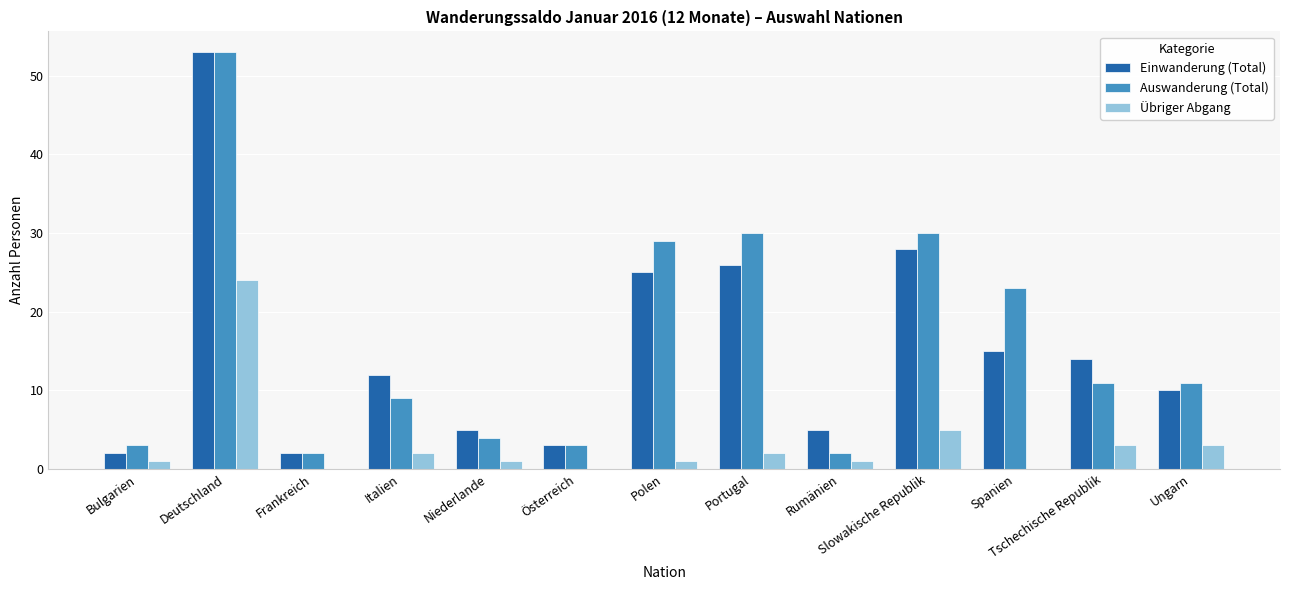

How many groups of bars are there?

13